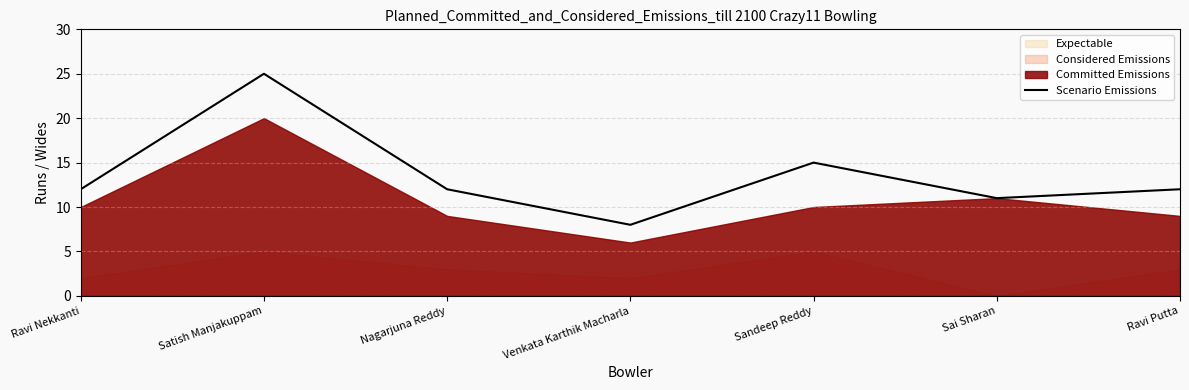

Between Nagarjuna Reddy and Ravi Putta, which is larger?

Nagarjuna Reddy